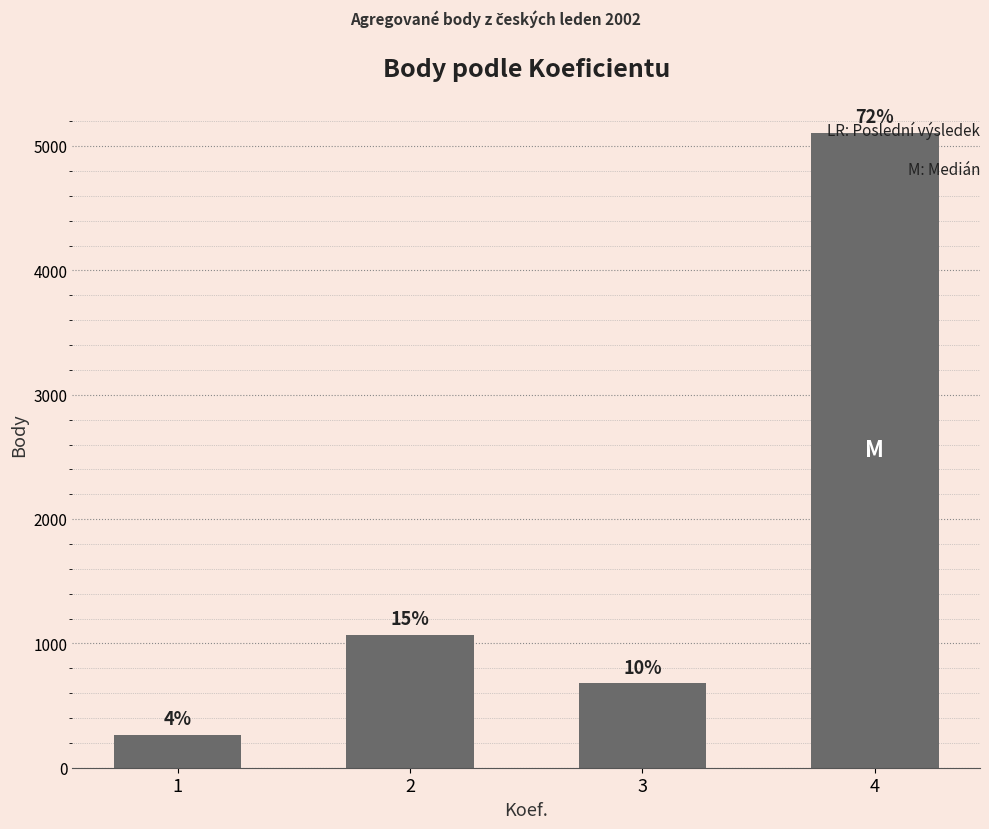

List the labels in order of value, smallest first.

1, 3, 2, 4